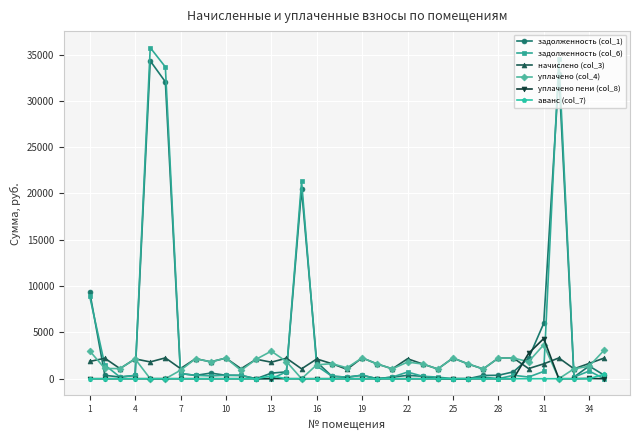

After their last crossing, which series has the higher values: начислено (col_3) or задолженность (col_6)?

начислено (col_3)